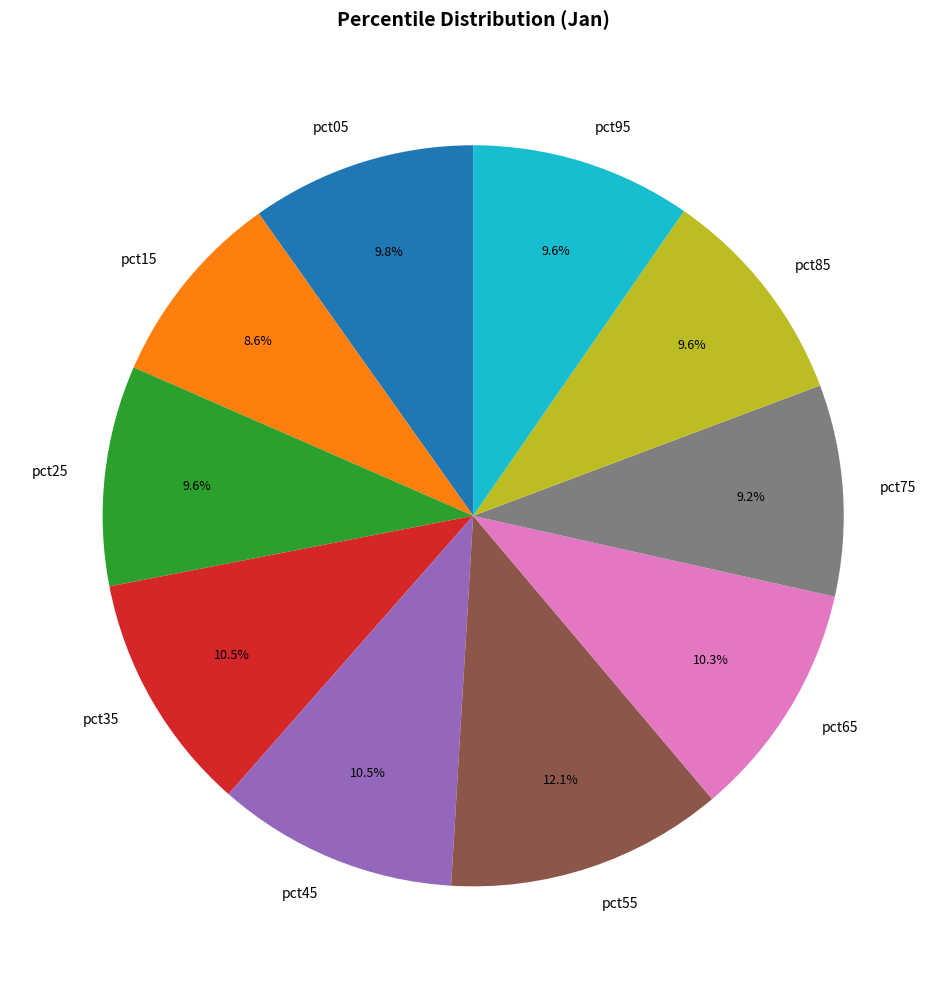

To the nearest percent, what is the average slice percentage?

10%